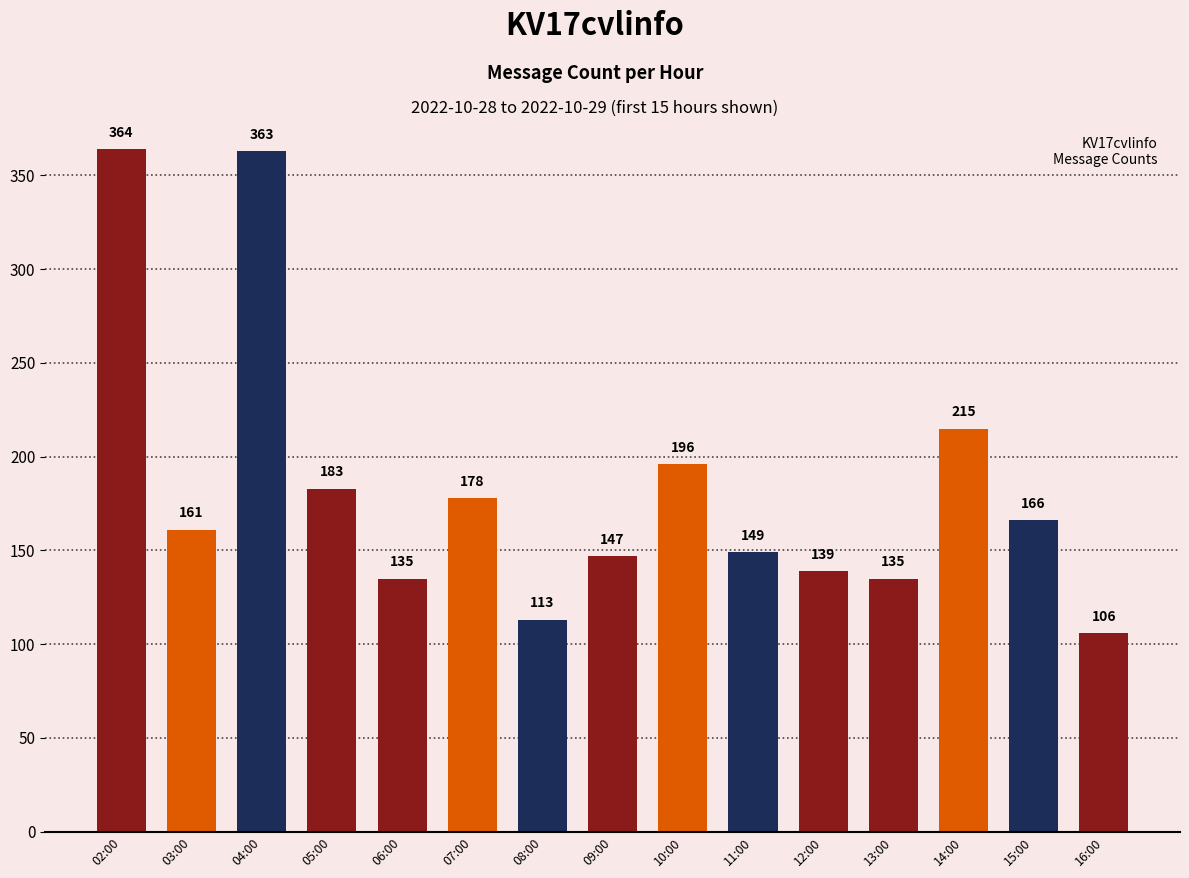

Is it true that the value at 04:00 is 363?

True